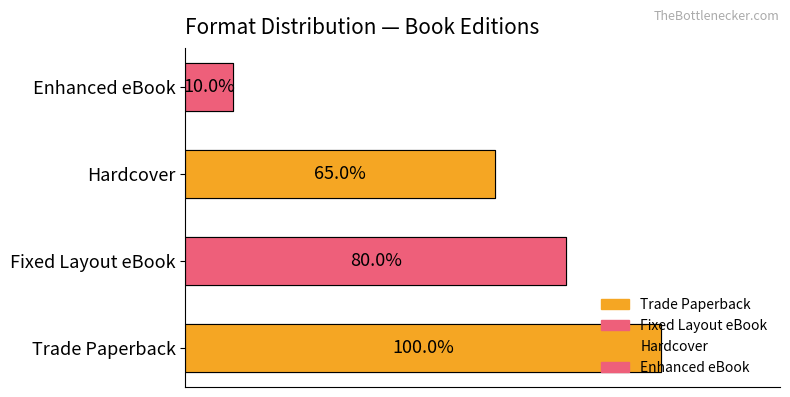

What is the label of the 2nd bar from the right?

Hardcover